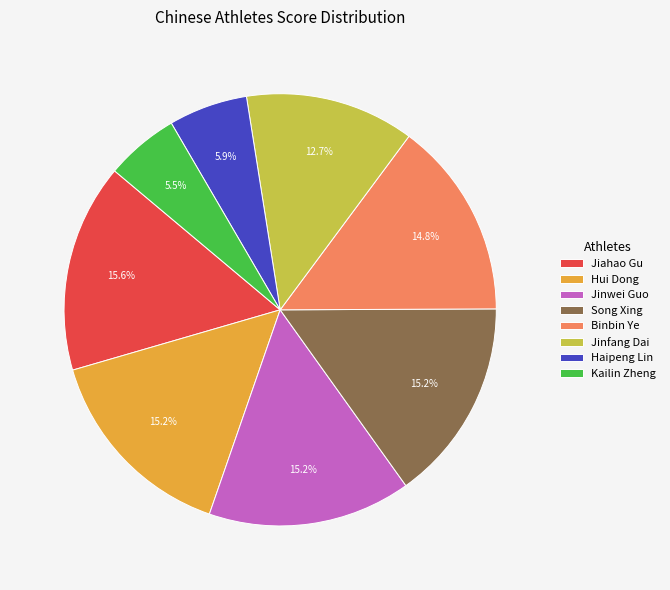

How many segments does this pie chart have?

8